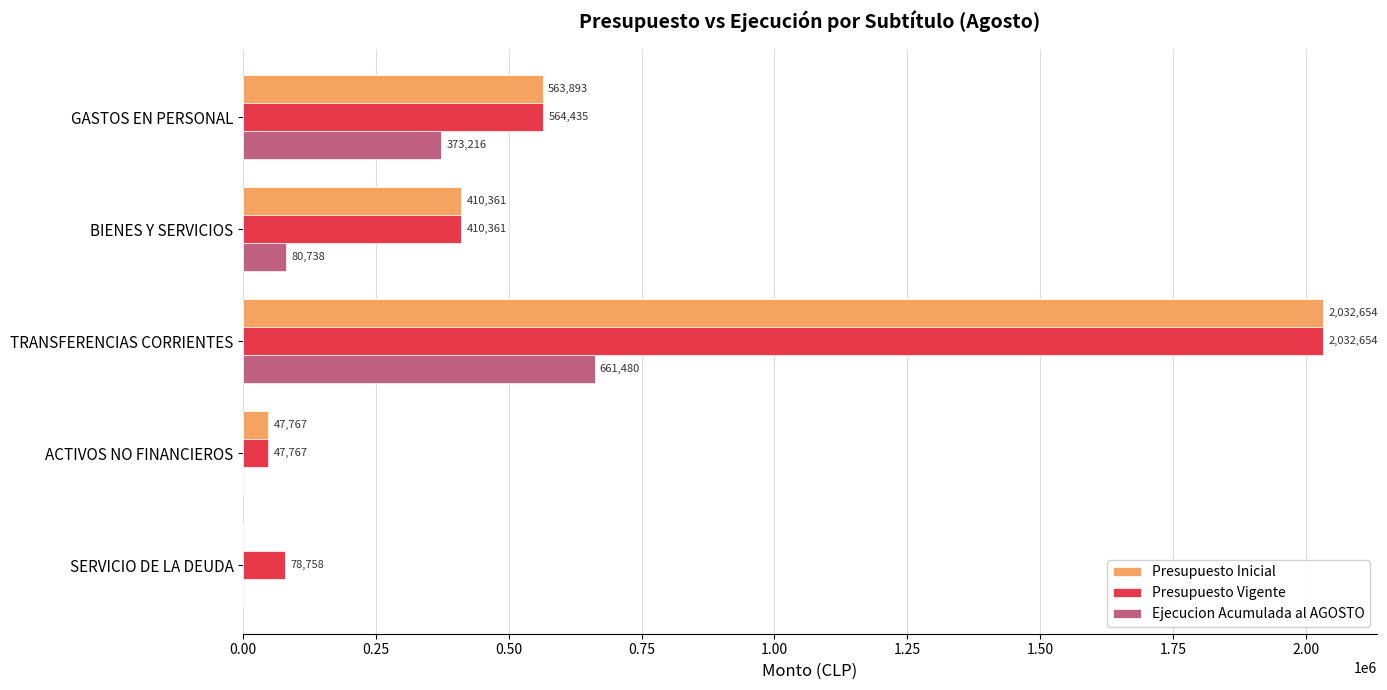

Is it true that Presupuesto Inicial equals -873539 at SERVICIO DE LA DEUDA?

False